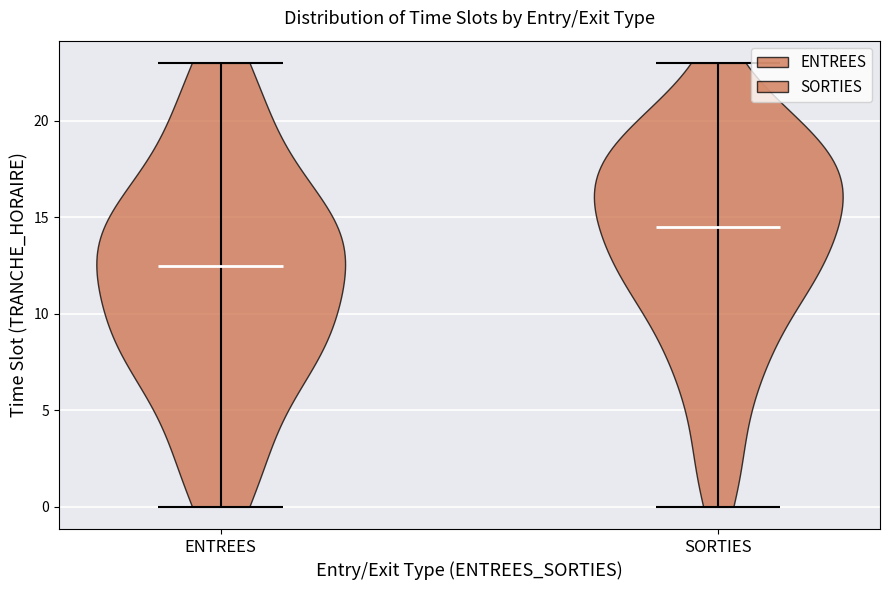

Reading left to right, read every violin against the y-axis: where its median line is, and the lowest and highest points it reaches. The values are not printed on the chart, so give them approximately, as read against the axis.

ENTREES: median line 12.5, lowest point 0.0, highest point 23.0
SORTIES: median line 14.5, lowest point 0.0, highest point 23.0